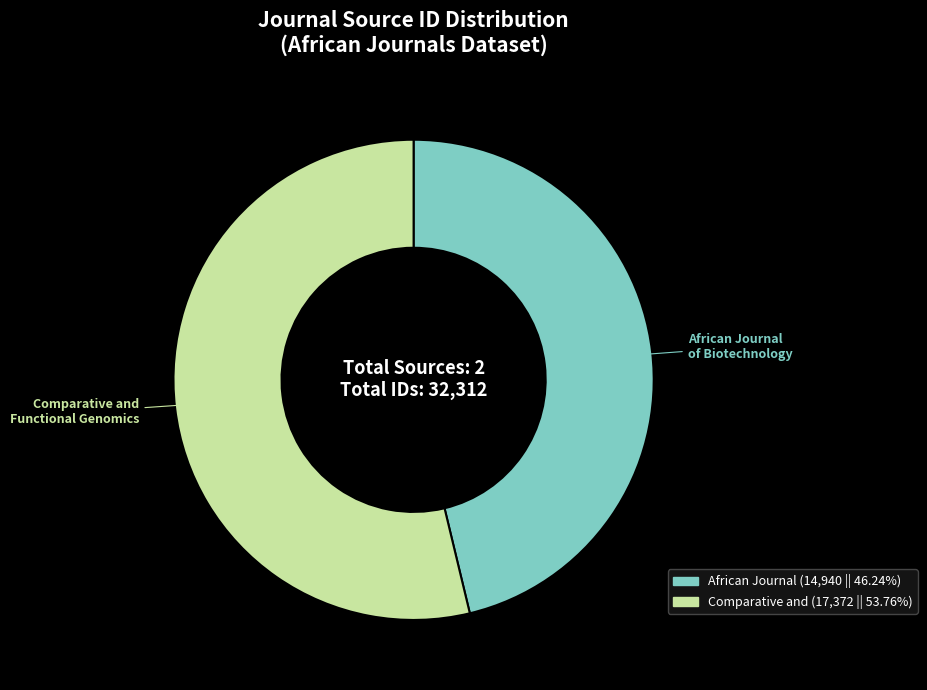

Count the number of slices in the pie.

2